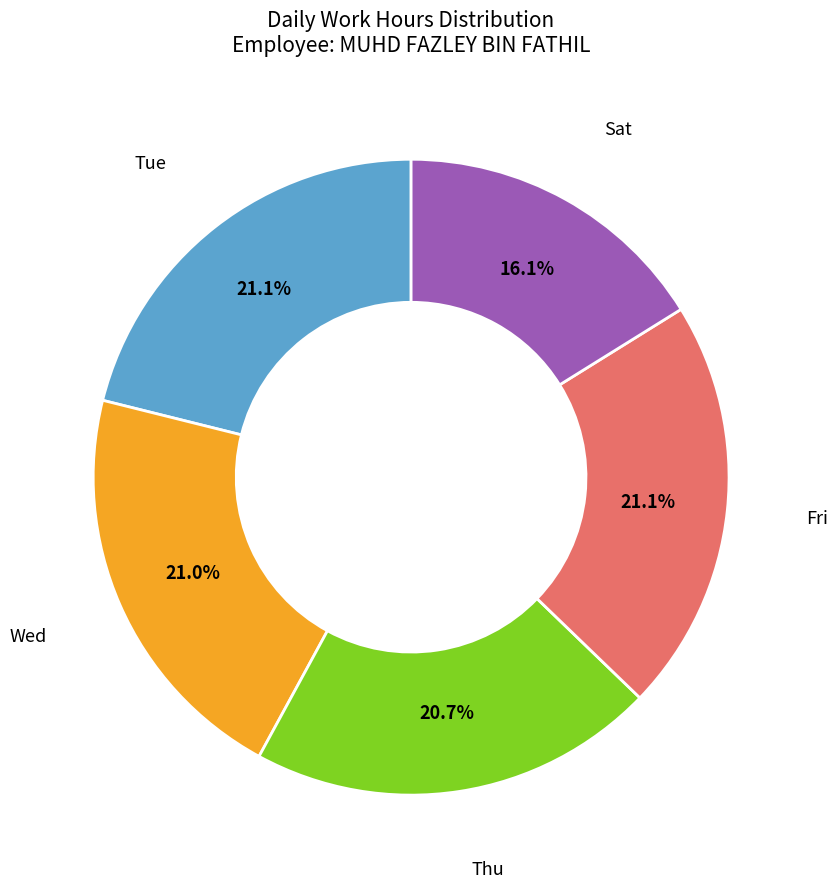

Approximately how many times larger is the value at Tue compared to Fri?

1.0